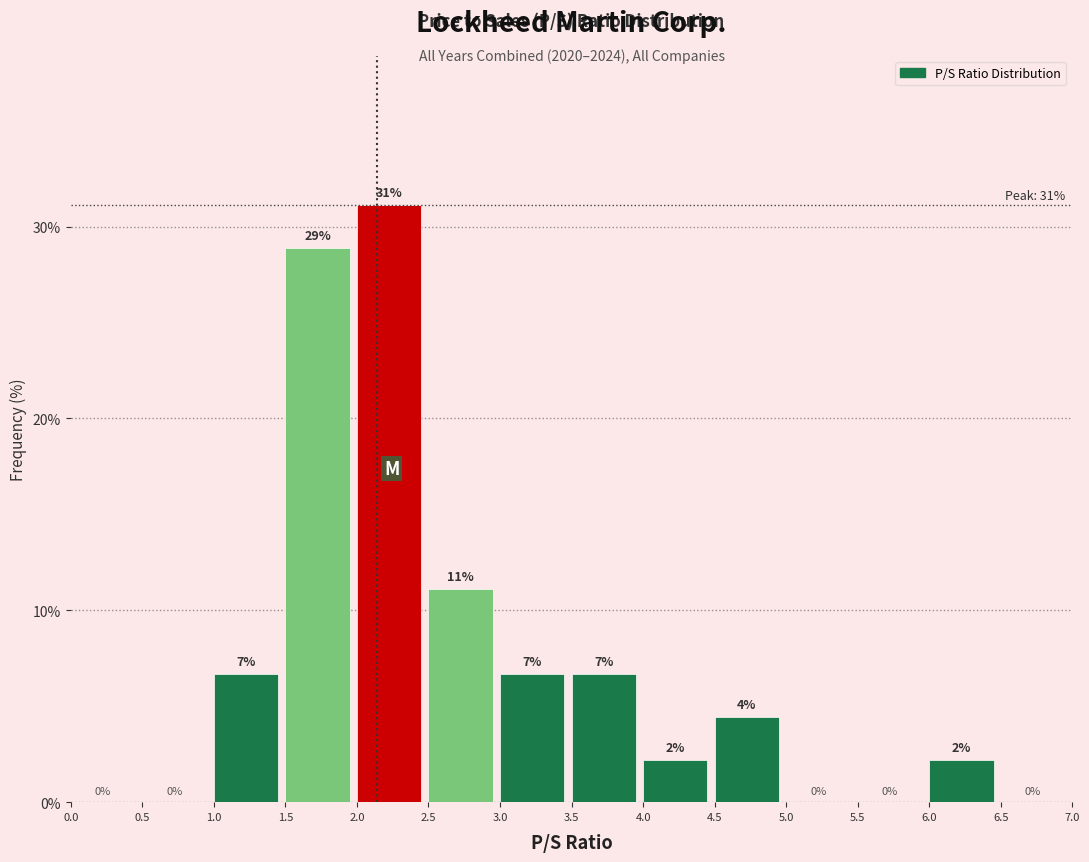

Over which range of the x-axis is the bar tallest?

2.0 to 2.5